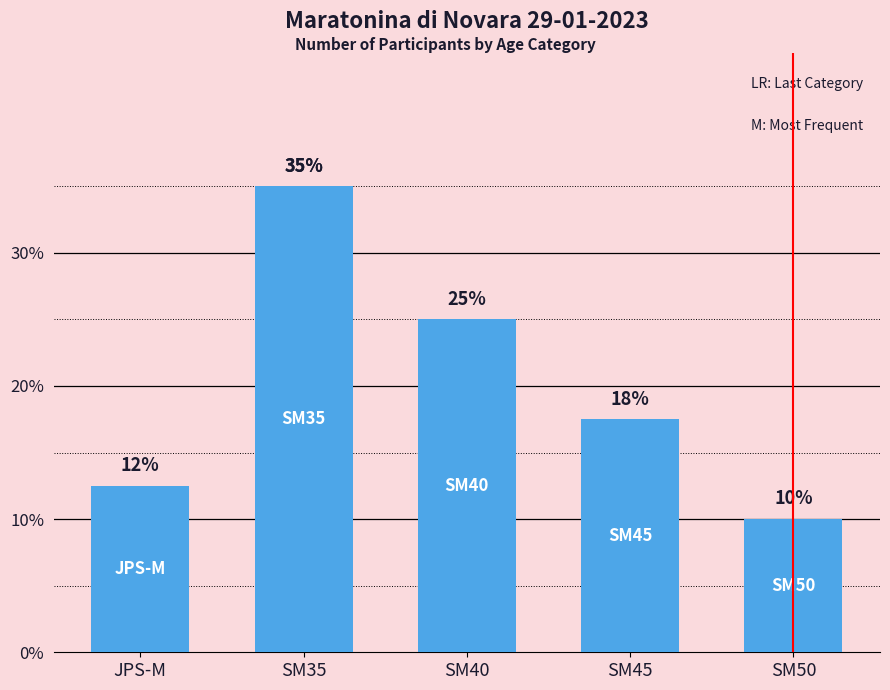

What position from the left is SM40?

3